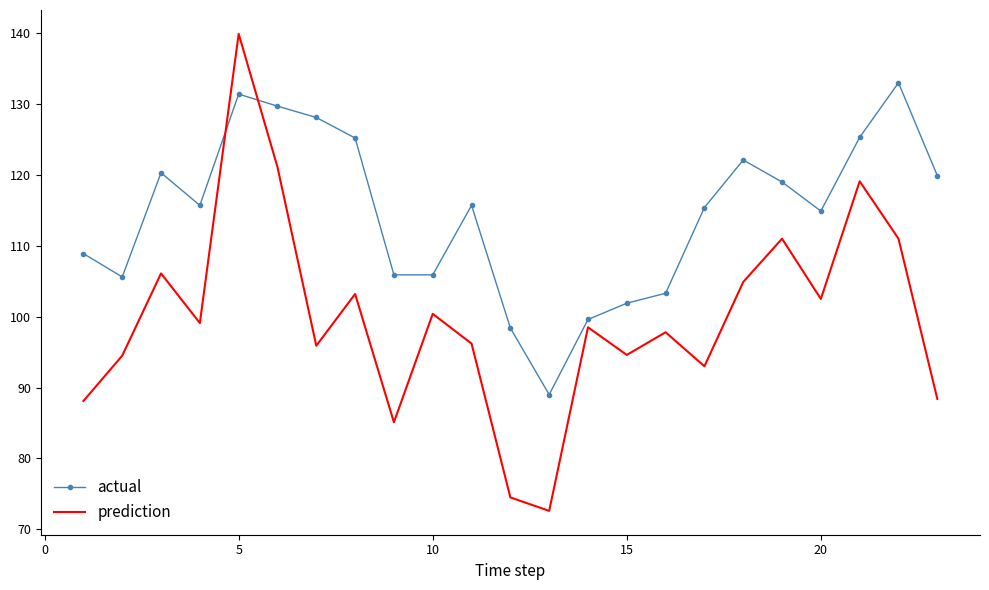

What is the minimum value shown in the chart?

72.6